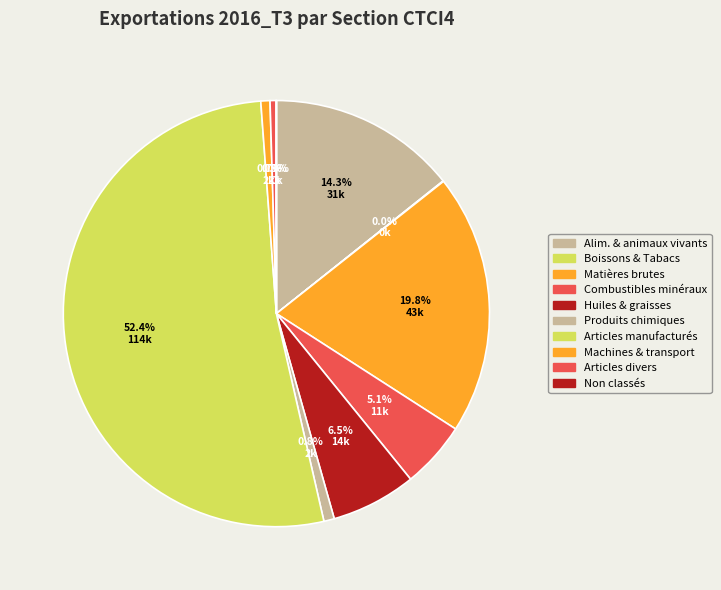

Which slice is the smallest?

Articles et transactions non classés